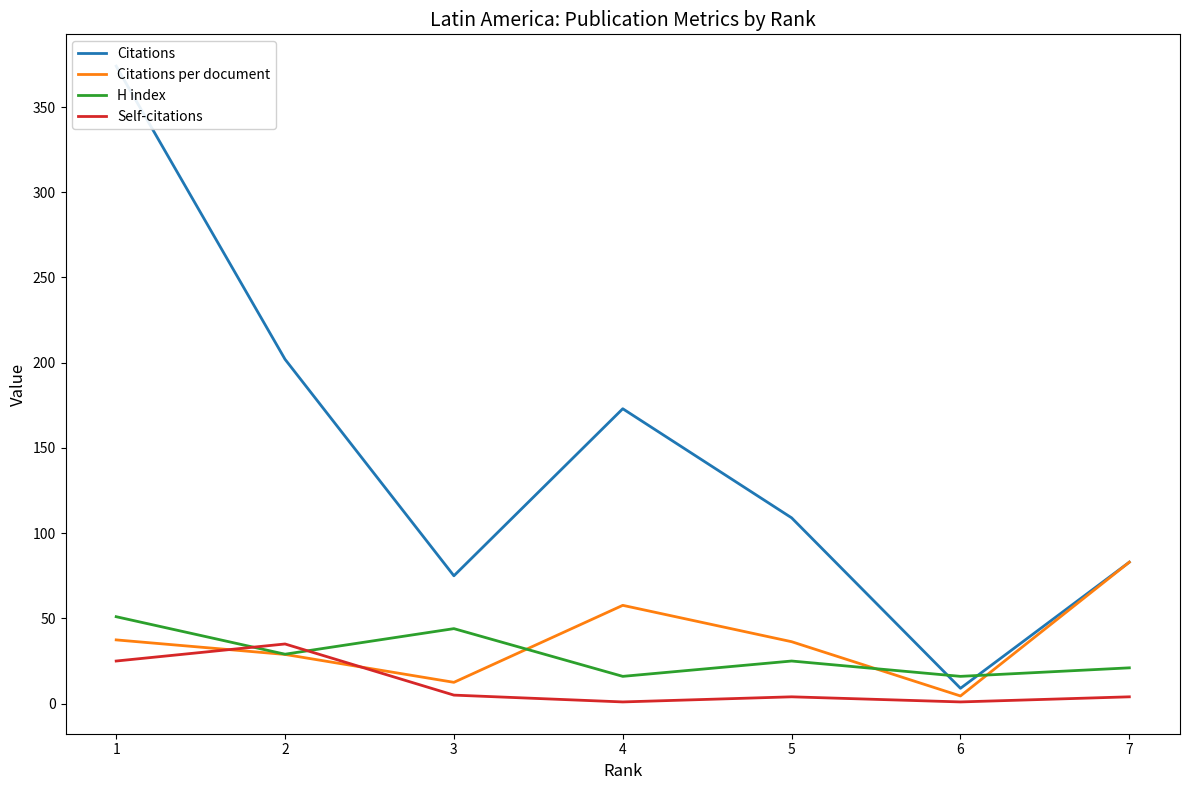

What is the highest value of the Self-citations series?

35.0